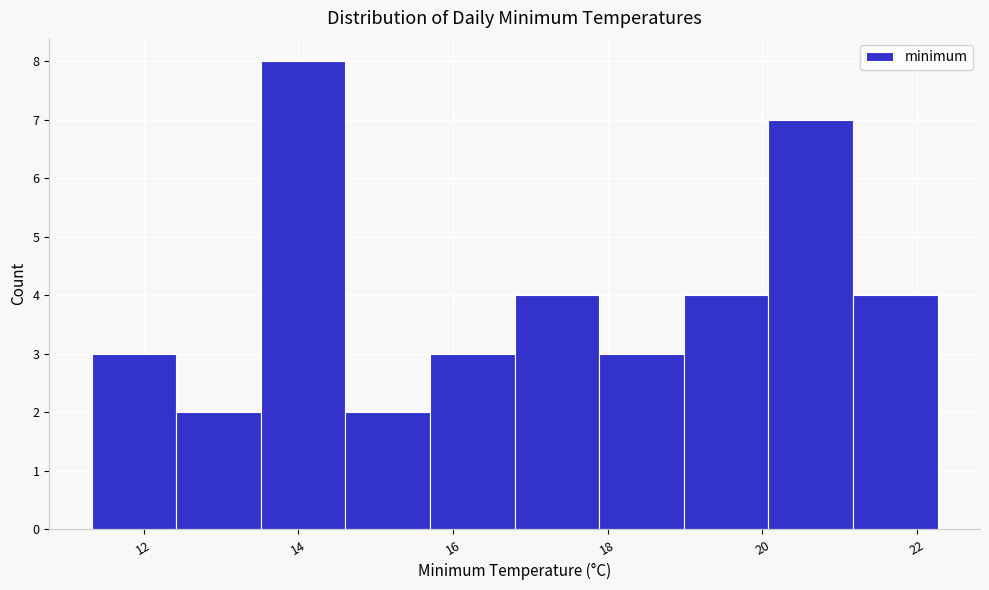

Reading left to right, list every bar in this chart as the range it spans on the x-axis followed by its height. Neither the bar edges nor the heights are printed on the chart, so give them approximately, as read against the axes.

11.4 to 12.4: 3
12.4 to 13.6: 2
13.6 to 14.6: 8
14.6 to 15.8: 2
15.8 to 16.8: 3
16.8 to 17.8: 4
17.8 to 19.0: 3
19.0 to 20.0: 4
20.0 to 21.2: 7
21.2 to 22.2: 4